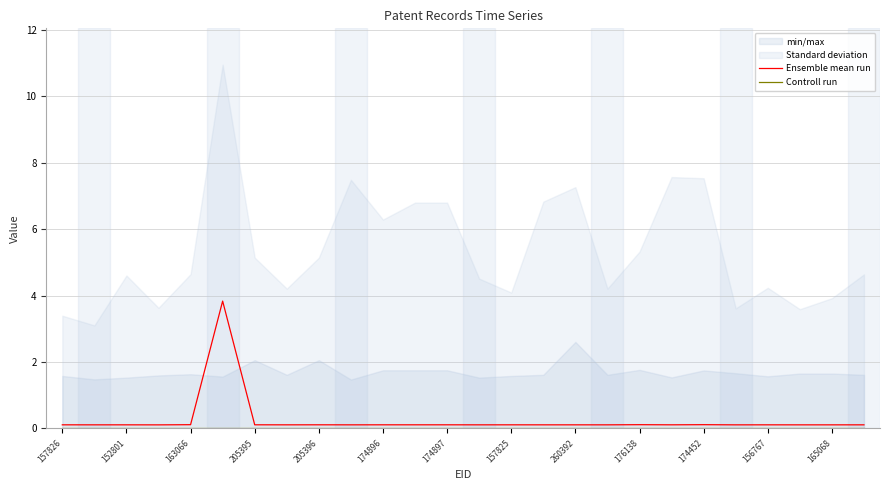

Reading left to right, list all the values displayed in this chart.

Ensemble mean run: 0.1	0.1	0.1	0.1	0.1	3.8	0.1	0.1	0.1	0.1	0.1	0.1	0.1	0.1	0.1	0.1	0.1	0.1	0.1	0.1	0.1	0.1	0.1	0.1	0.1	0.1
Controll run: 0.0	0.0	0.0	0.0	0.0	0.0	0.0	0.0	0.0	0.0	0.0	0.0	0.0	0.0	0.0	0.0	0.0	0.0	0.0	0.0	0.0	0.0	0.0	0.0	0.0	0.0